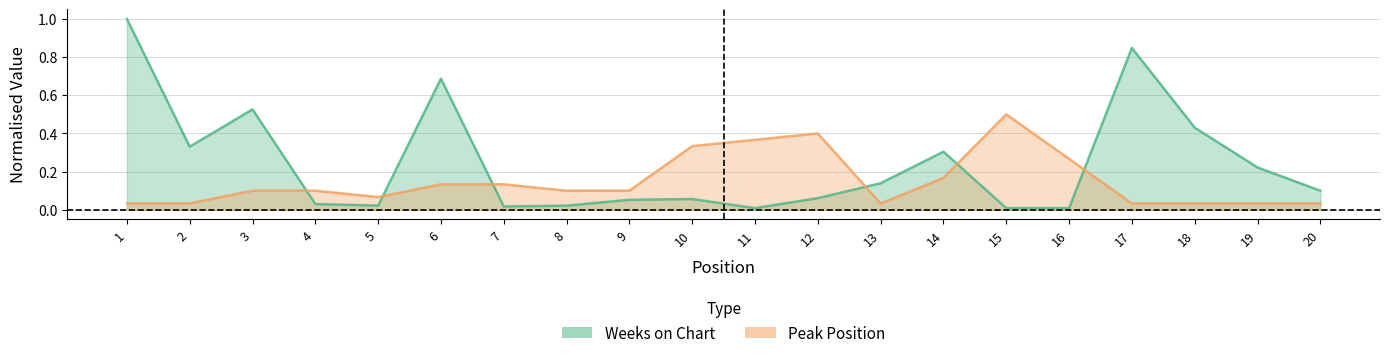

Rank the categories by Peak Position value from highest to lowest.

15, 12, 11, 10, 16, 14, 6, 7, 3, 4, 8, 9, 5, 1, 2, 13, 17, 18, 19, 20